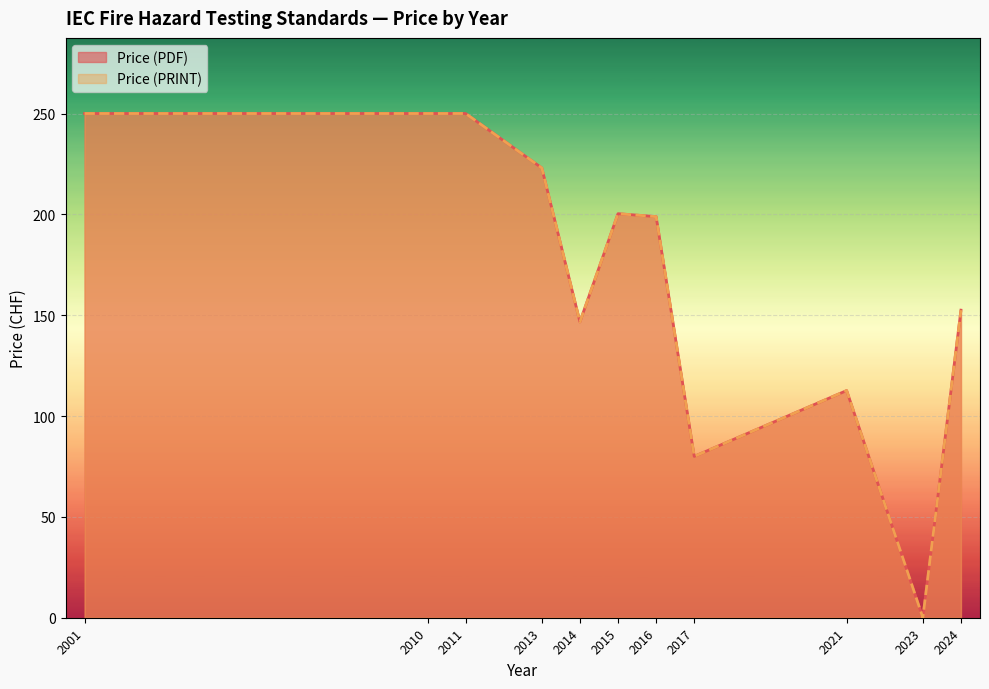

True or false: Price (PDF) and Price (PRINT) cross at least once.

False